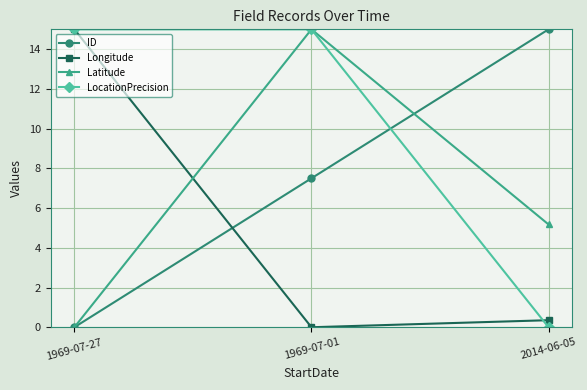

Is it true that LocationPrecision equals -6.1 at 2014-06-05?

False